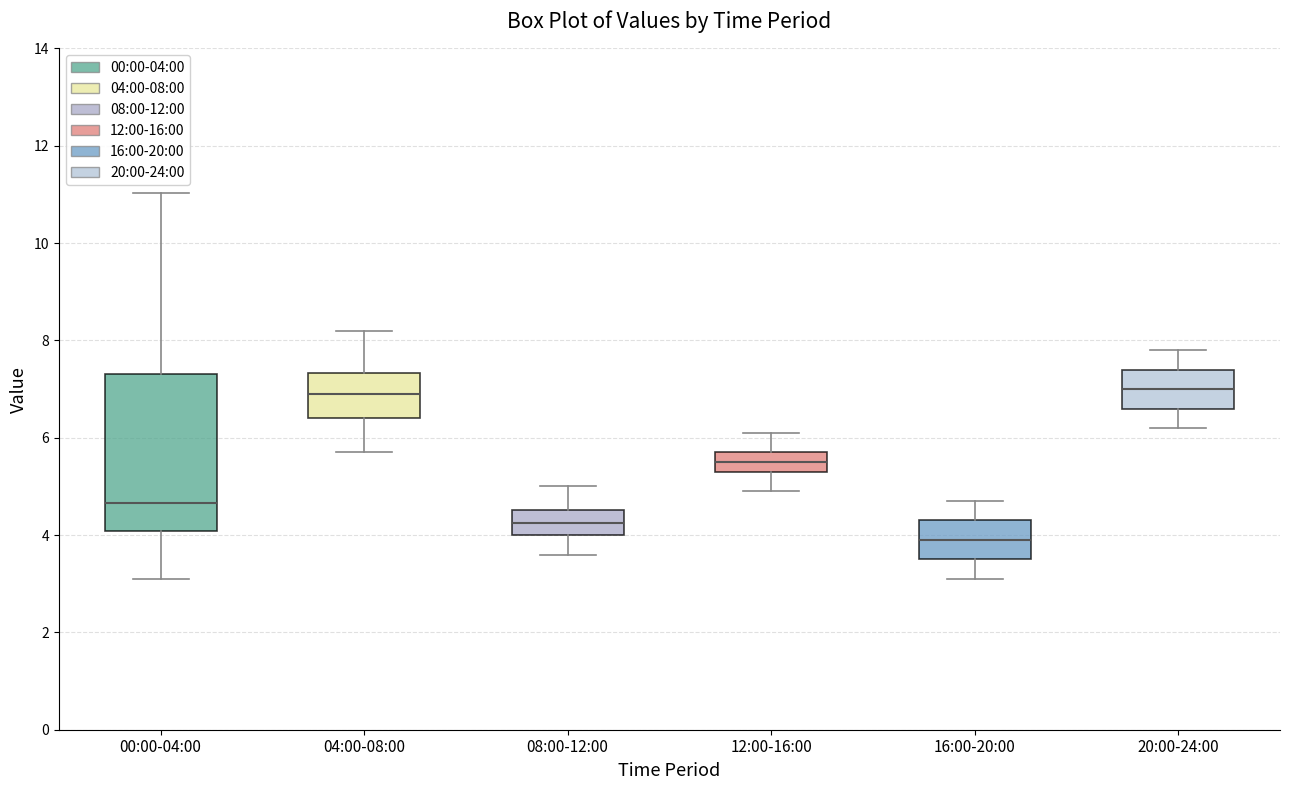

Where is the upper edge of the box for 04:00-08:00 on the y-axis? The values are not printed on the chart, so give them approximately, as read against the axis.

7.4